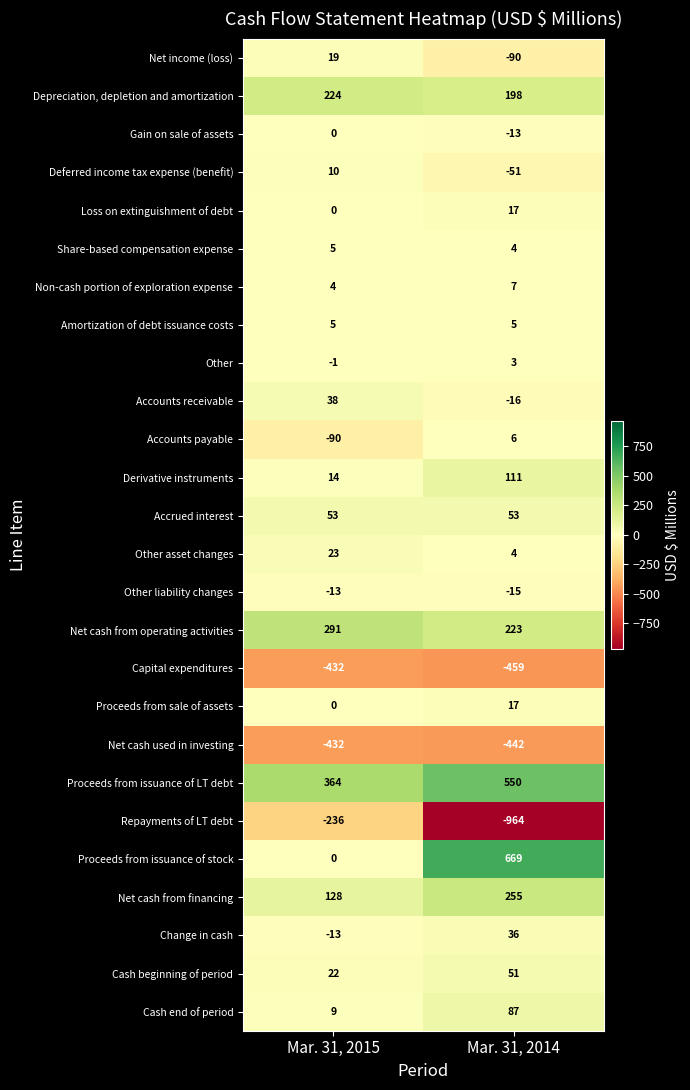

List the labels in order of Other liability changes value, largest first.

Mar. 31, 2015, Mar. 31, 2014